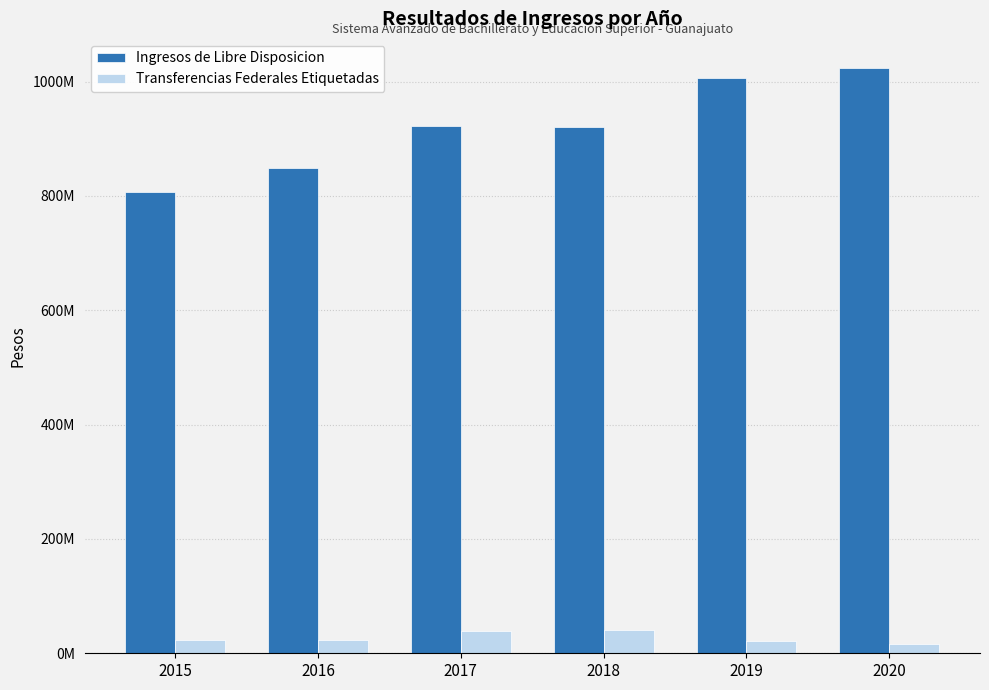

Reading left to right, what are all the values shown in this chart?

Ingresos de Libre Disposicion: 2015=807622218.7	2016=849377601.8	2017=922050008.1	2018=921032622.9	2019=1006270104.6	2020=1023670188.9
Transferencias Federales Etiquetadas: 2015=24035803.3	2016=22669057.0	2017=39281430.9	2018=40810563.2	2019=22070319.8	2020=16430946.3